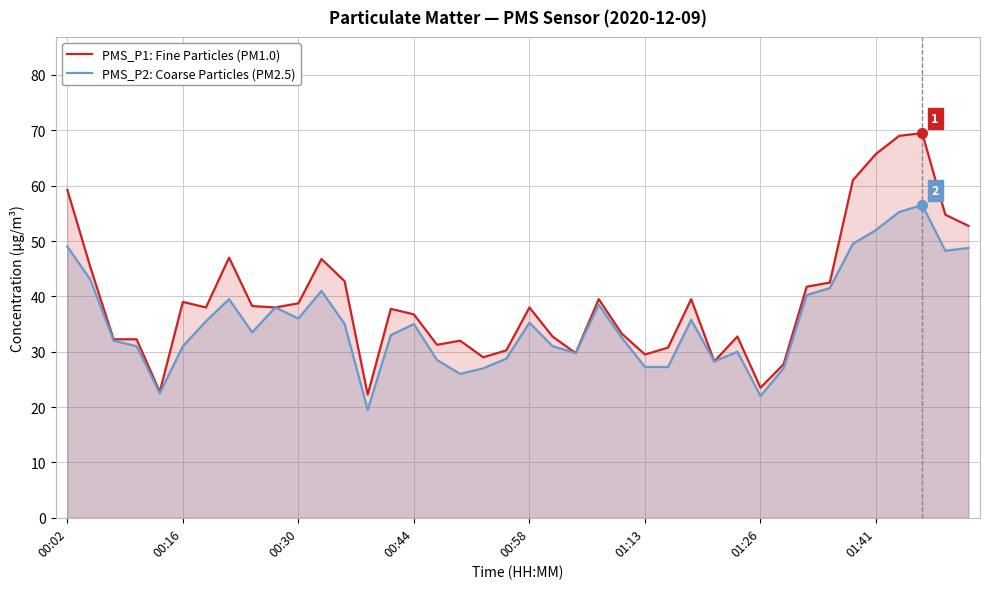

Reading left to right, extract all data points from this chart.

PMS_P1: Fine Particles (PM1.0): 59.2	45.2	32.2	32.2	22.8	39.0	38.0	47.0	38.2	38.0	38.8	46.8	42.8	22.2	37.8	36.8	31.2	32.0	29.0	30.2	38.0	32.8	29.8	39.5	33.2	29.5	30.8	39.5	28.2	32.8	23.5	27.8	41.8	42.5	61.0	65.8	69.0	69.5	54.8	52.8
PMS_P2: Coarse Particles (PM2.5): 49.0	43.0	32.0	31.0	22.5	31.0	35.5	39.5	33.5	38.0	36.0	41.0	35.0	19.5	33.0	35.0	28.5	26.0	27.0	28.8	35.2	31.0	29.8	38.5	32.5	27.2	27.2	35.8	28.2	30.0	22.0	27.0	40.2	41.5	49.5	52.0	55.2	56.5	48.2	48.8